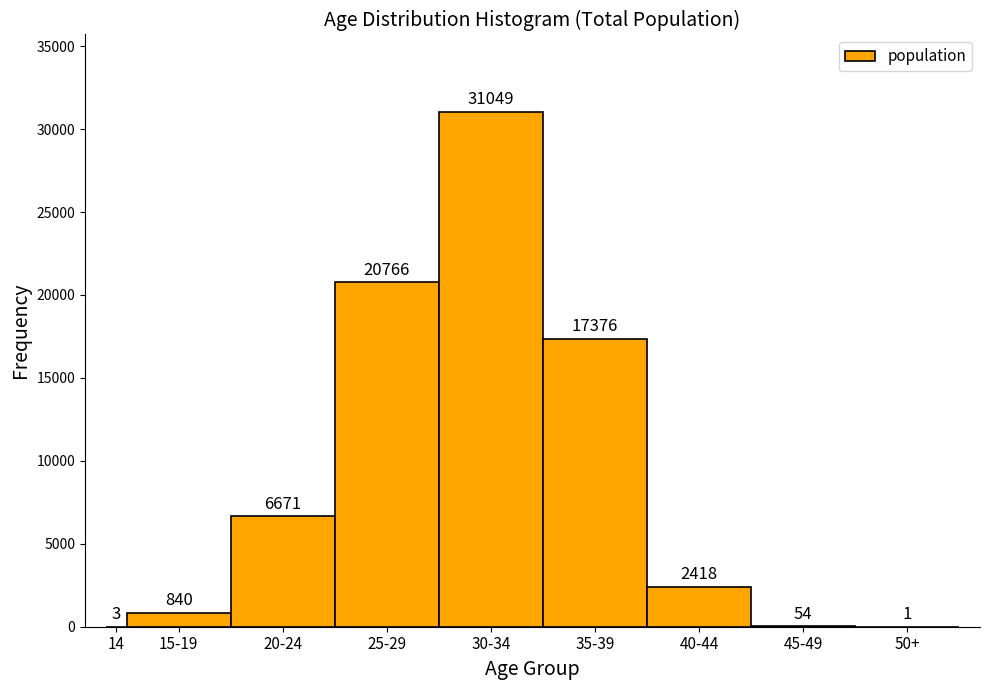

Reading right to left, what are all the values shown in this chart?

50+=1	45-49=54	40-44=2418	35-39=17376	30-34=31049	25-29=20766	20-24=6671	15-19=840	14=3